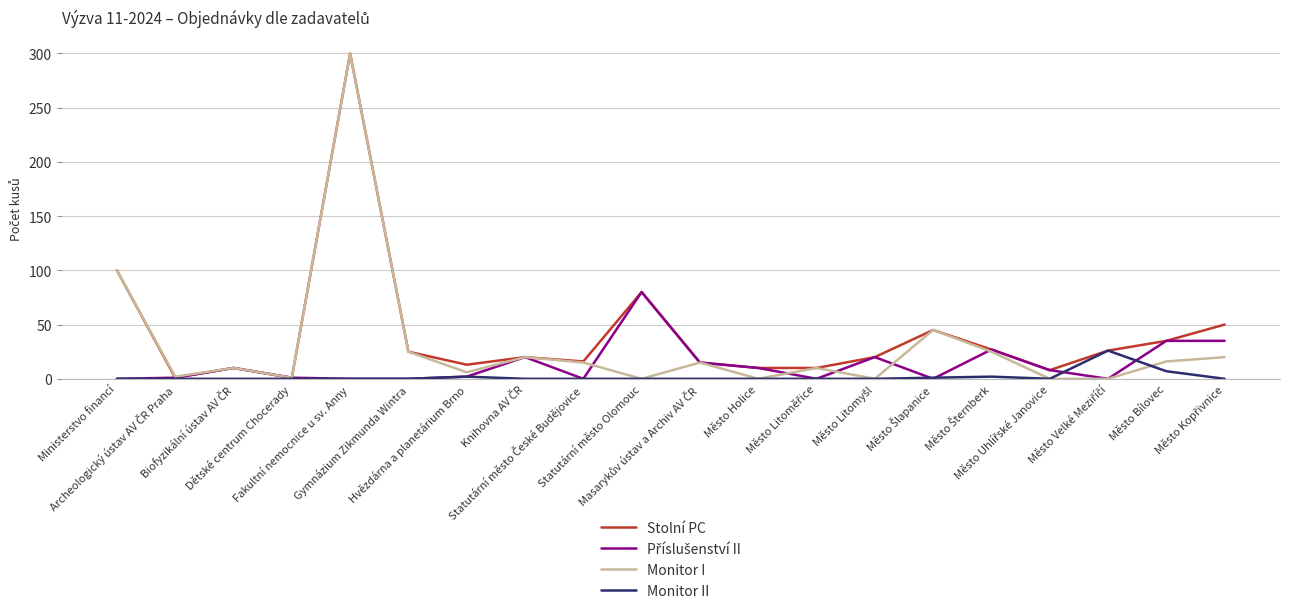

What position from the right is Ministerstvo financí?

20